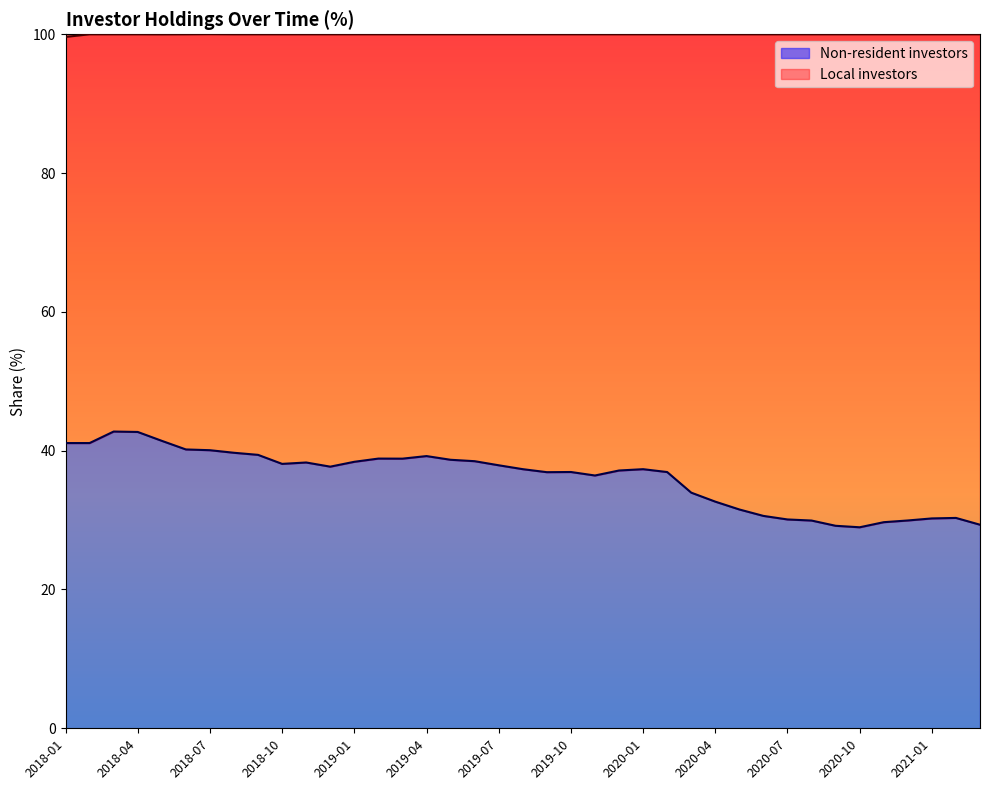

Which has a higher value, 2019-04 or 2019-10?

2019-04